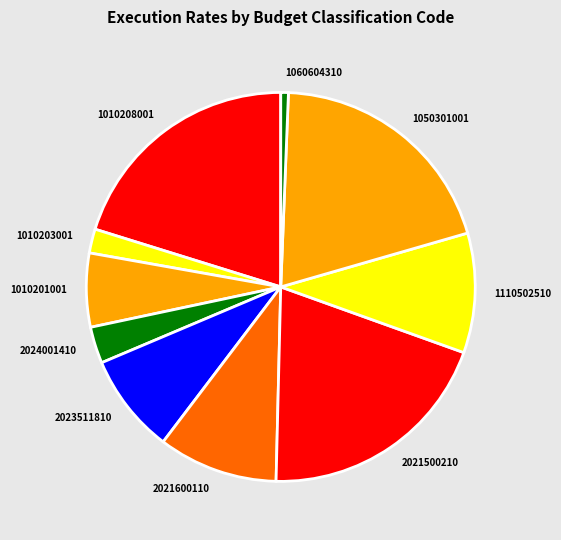

How many slices are in this pie chart?

10